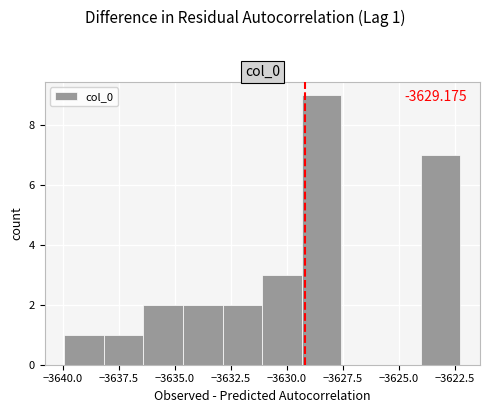

Around what value on the x-axis is the tallest bar? Give the approximate position of its centre, as read against the axis.

-3628.5